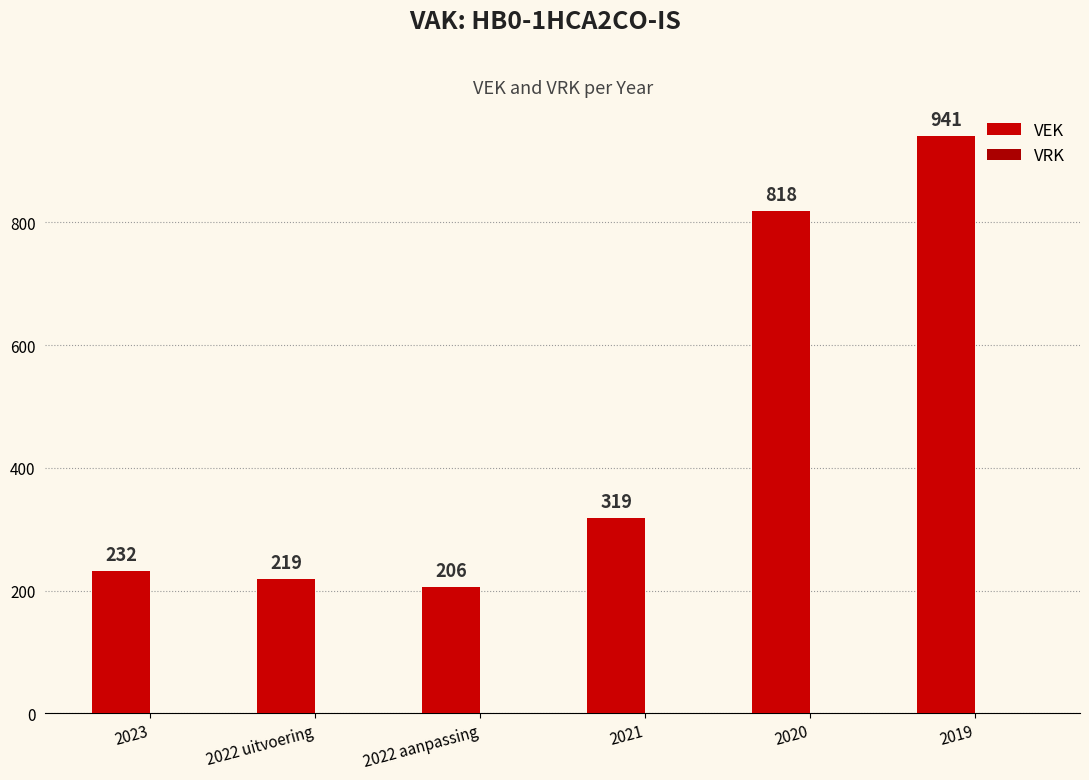

Reading right to left, transcribe all the data shown in this chart.

VEK: 941	818	319	206	219	232
VRK: 0	0	0	0	0	0